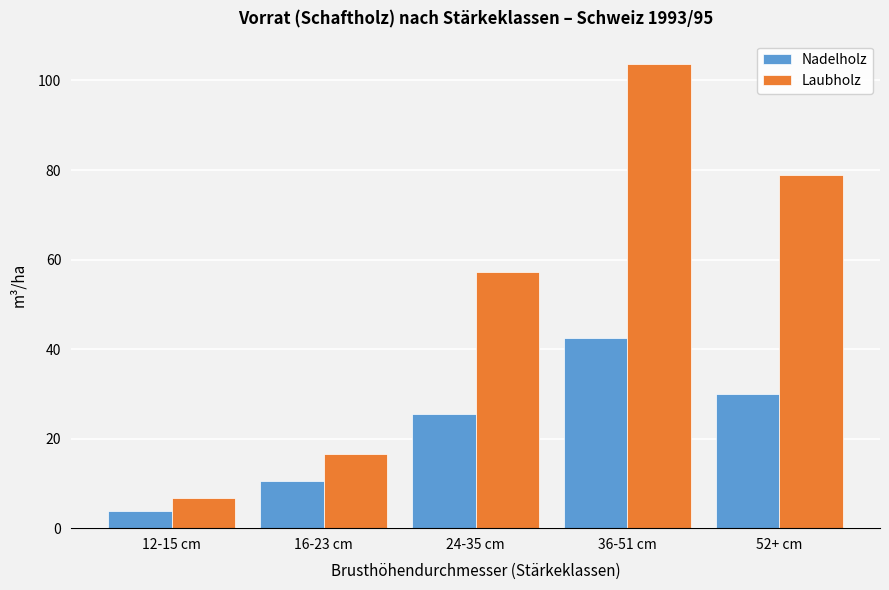

Reading left to right, what are all the values shown in this chart?

Nadelholz: 12-15 cm=3.8	16-23 cm=10.5	24-35 cm=25.5	36-51 cm=42.4	52+ cm=29.9
Laubholz: 12-15 cm=6.7	16-23 cm=16.5	24-35 cm=57.2	36-51 cm=103.7	52+ cm=78.9